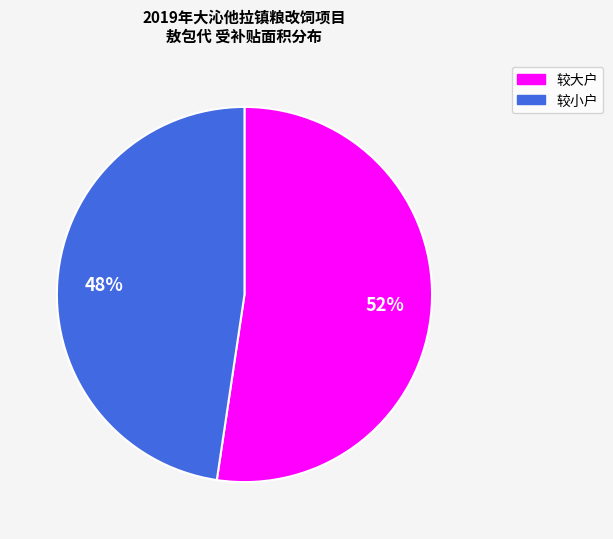

To the nearest percent, what is the average slice percentage?

50%